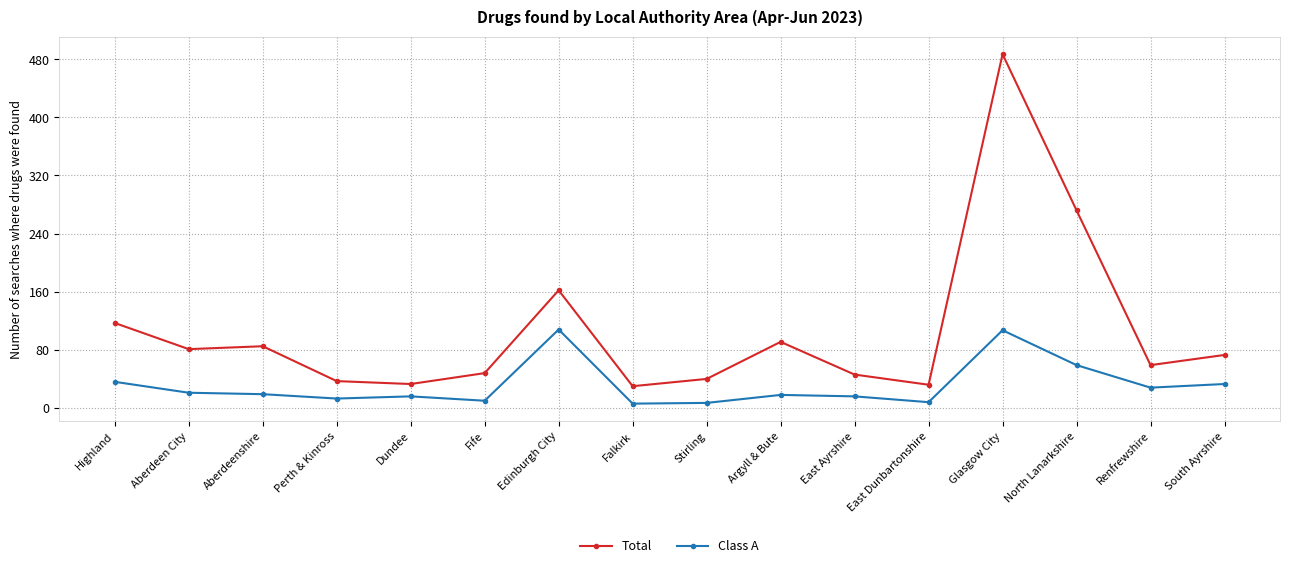

True or false: Total has more than 2 points higher than both neighbors.

True